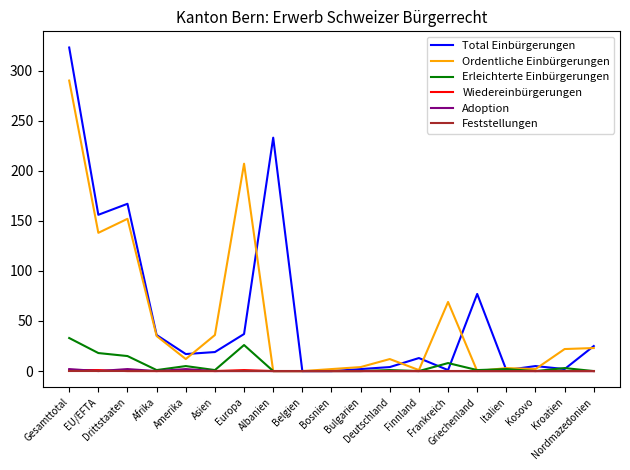

Count the Adoption values in the range 0 to 1.

16